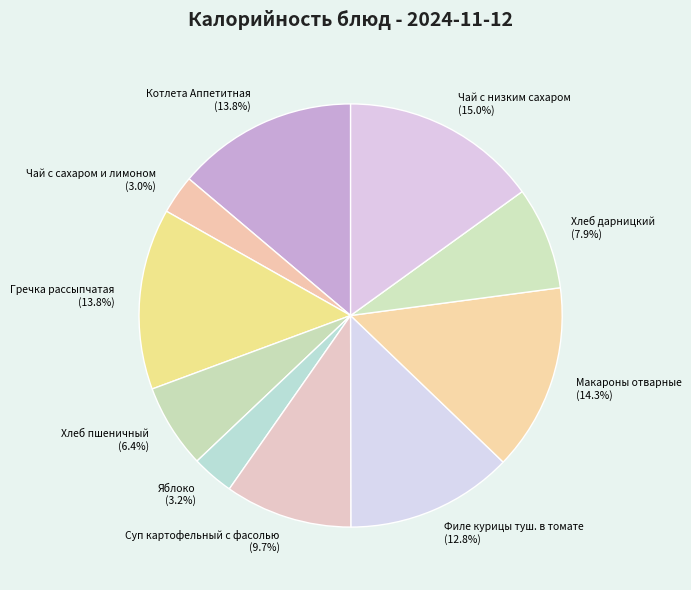

Which slice is the largest?

Чай с низким сахаром